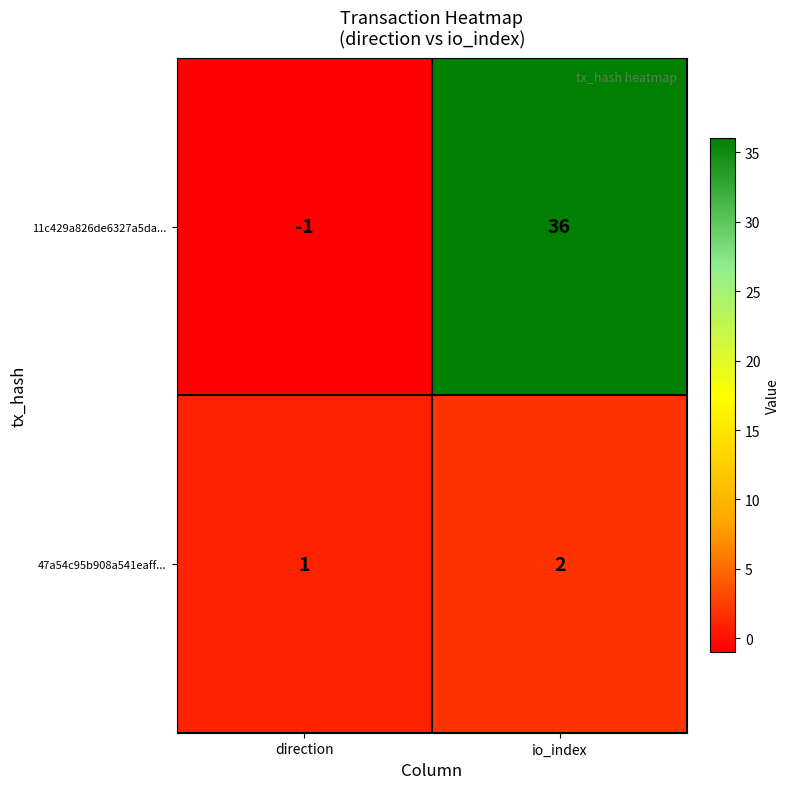

Reading left to right, list all the values displayed in this chart.

11c429a826de6327a5da...: direction=-1	io_index=36
47a54c95b908a541eaff...: direction=1	io_index=2